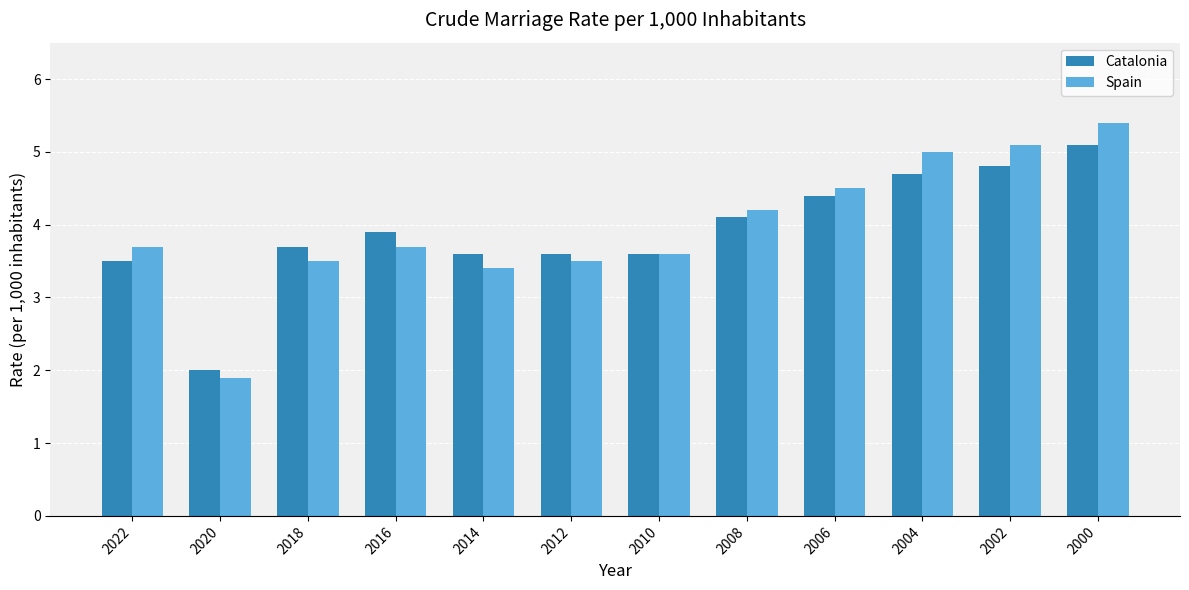

Where is Catalonia nearest to the value 3?

2022